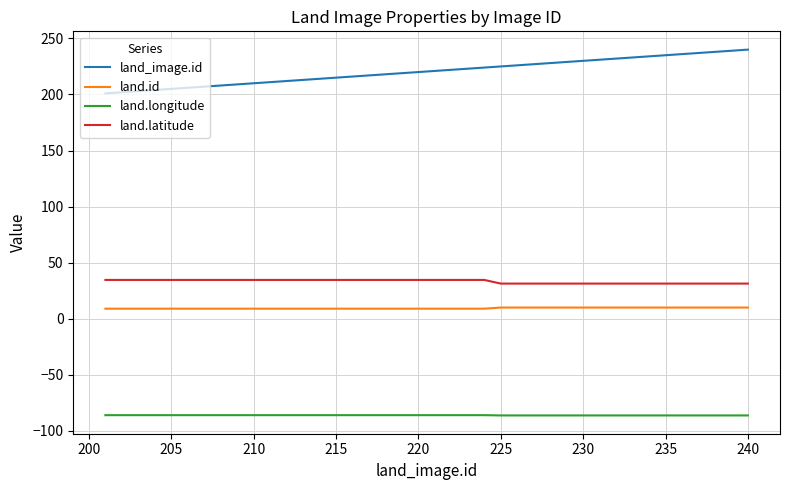

Rank the series by their maximum value, from lowest to highest.

land.longitude, land.id, land.latitude, land_image.id